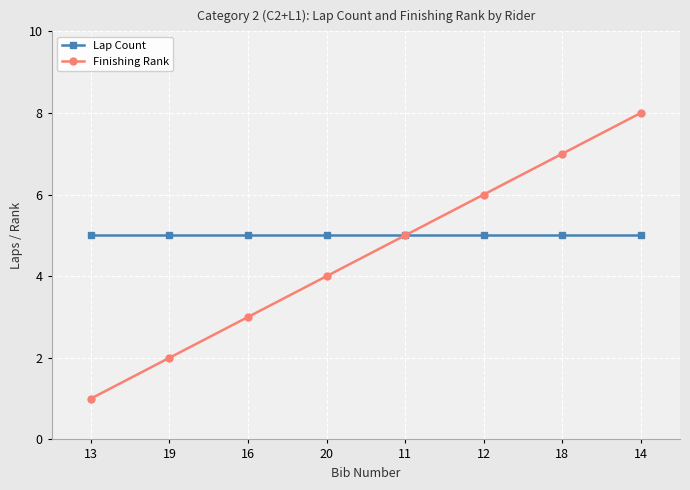

Which series changed the most between 18 and 14?

Finishing Rank